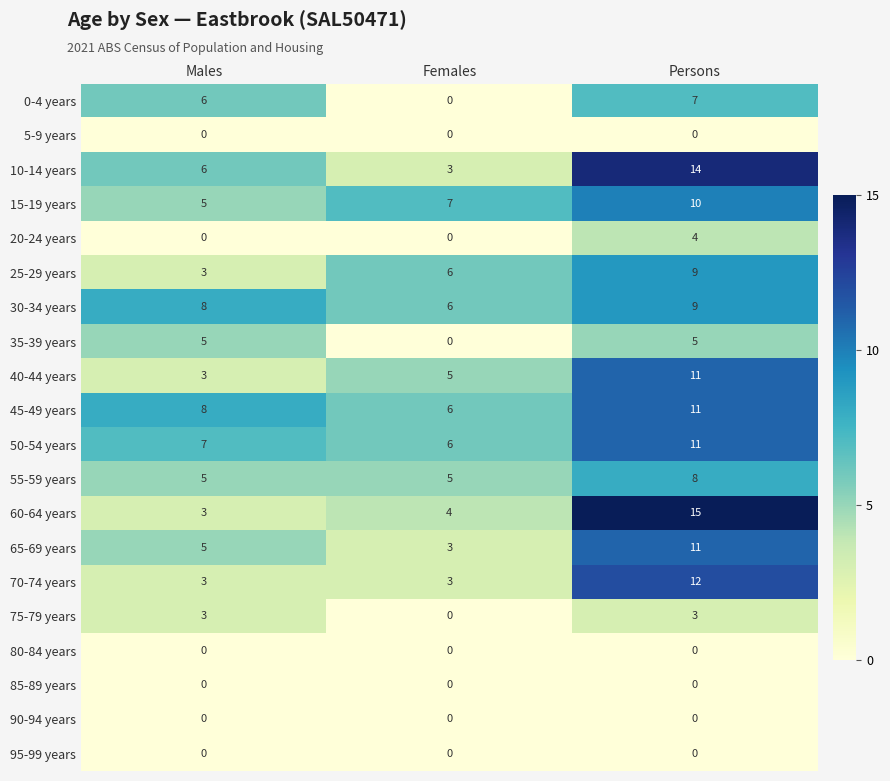

What is the maximum value for 50-54 years?

11